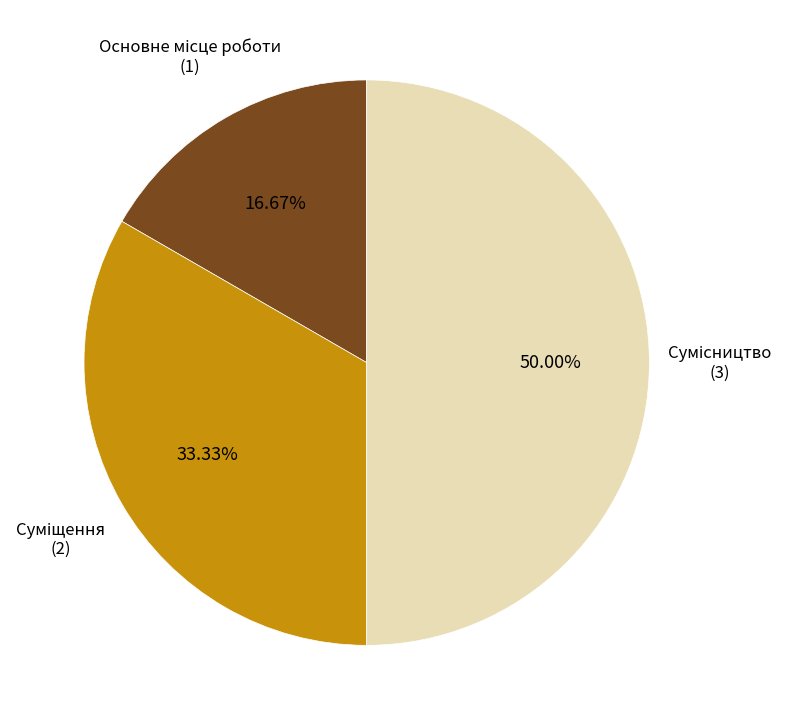

How many segments does this pie chart have?

3